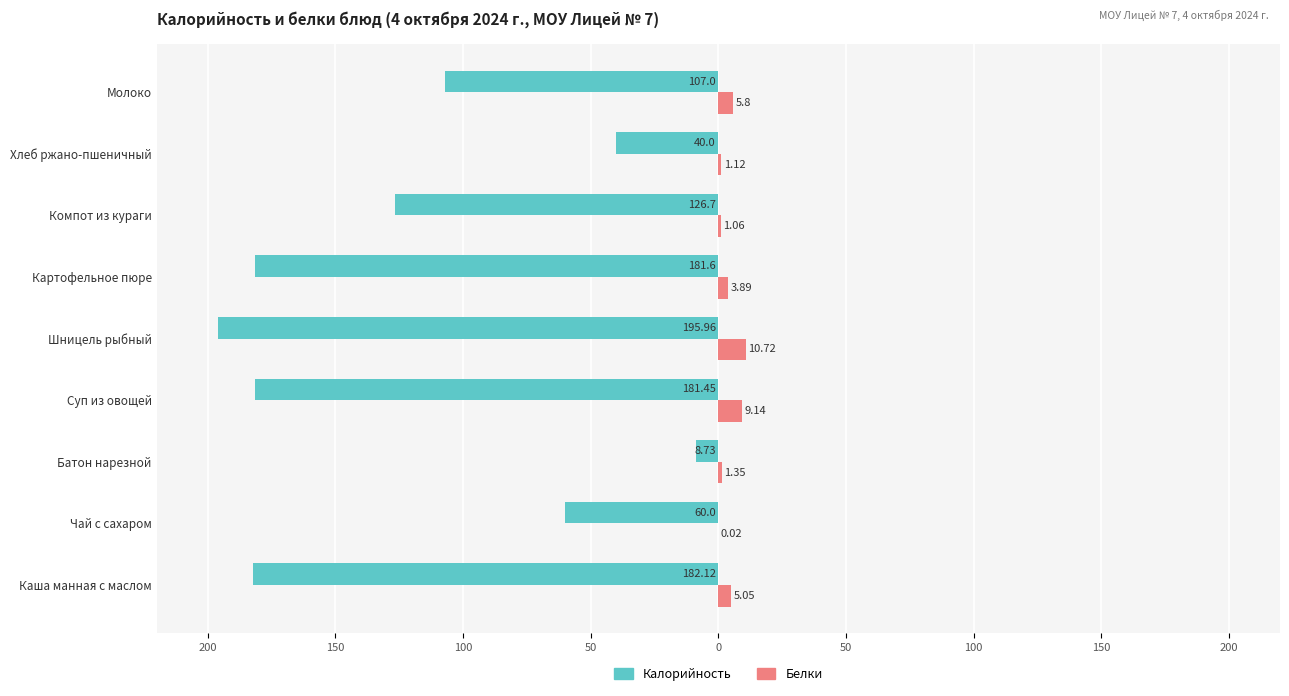

What is the difference between the maximum and minimum values in the Белки series?

10.7